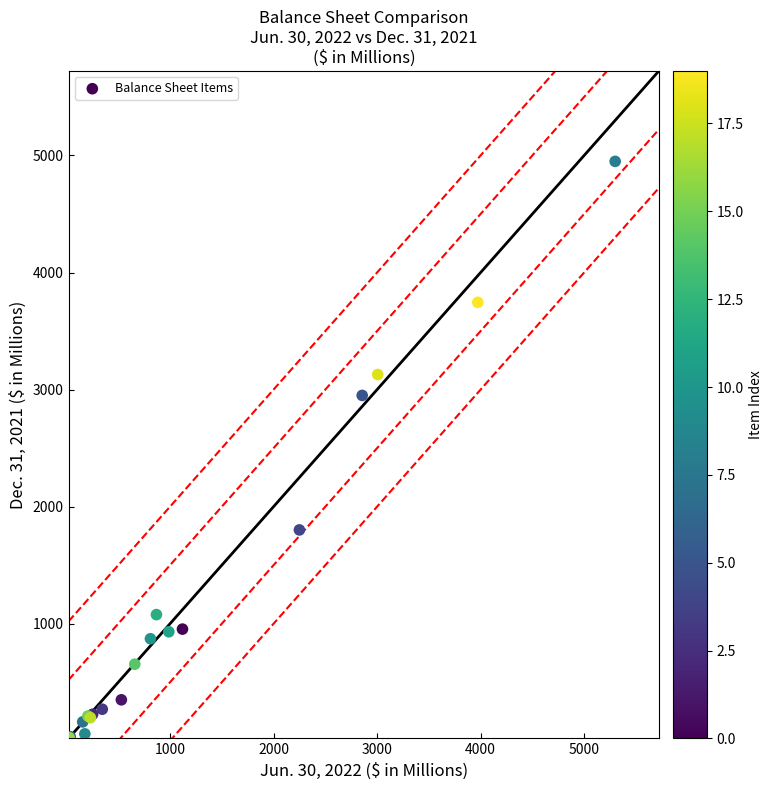

What Y value in the scatter plot is closest to 2488?

2950.6